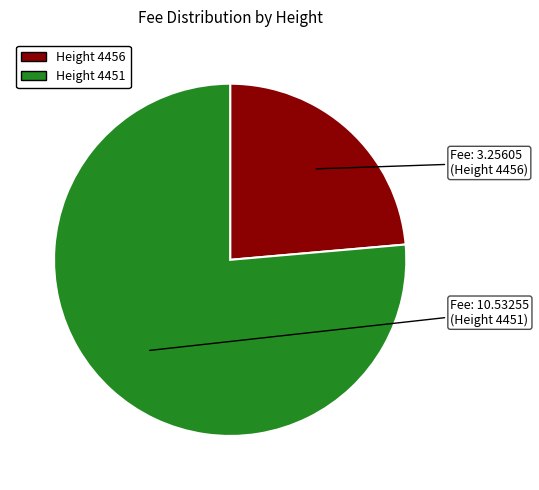

What is the largest slice in the pie chart?

Height 4451